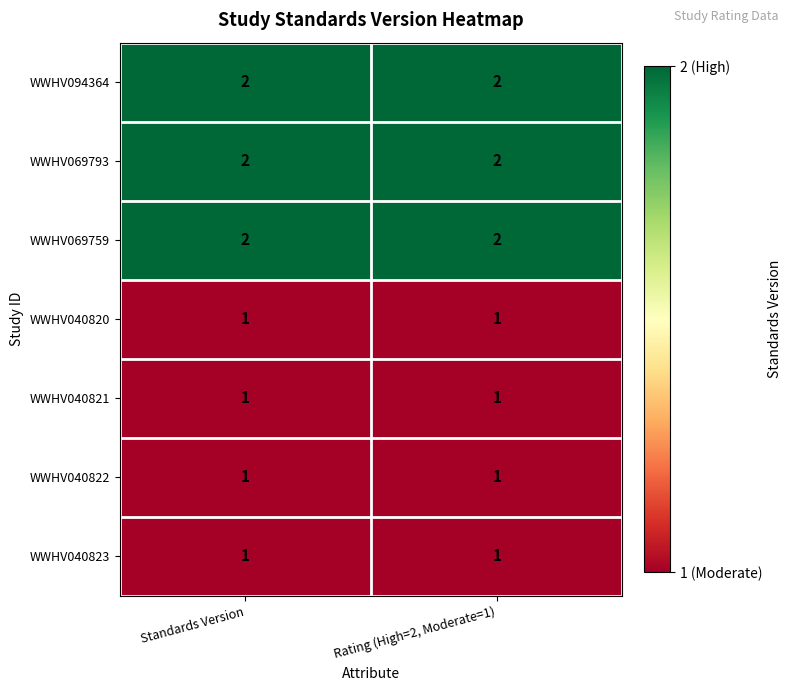

True or false: WWHV040821 has a value of 2 at Standards Version.

False